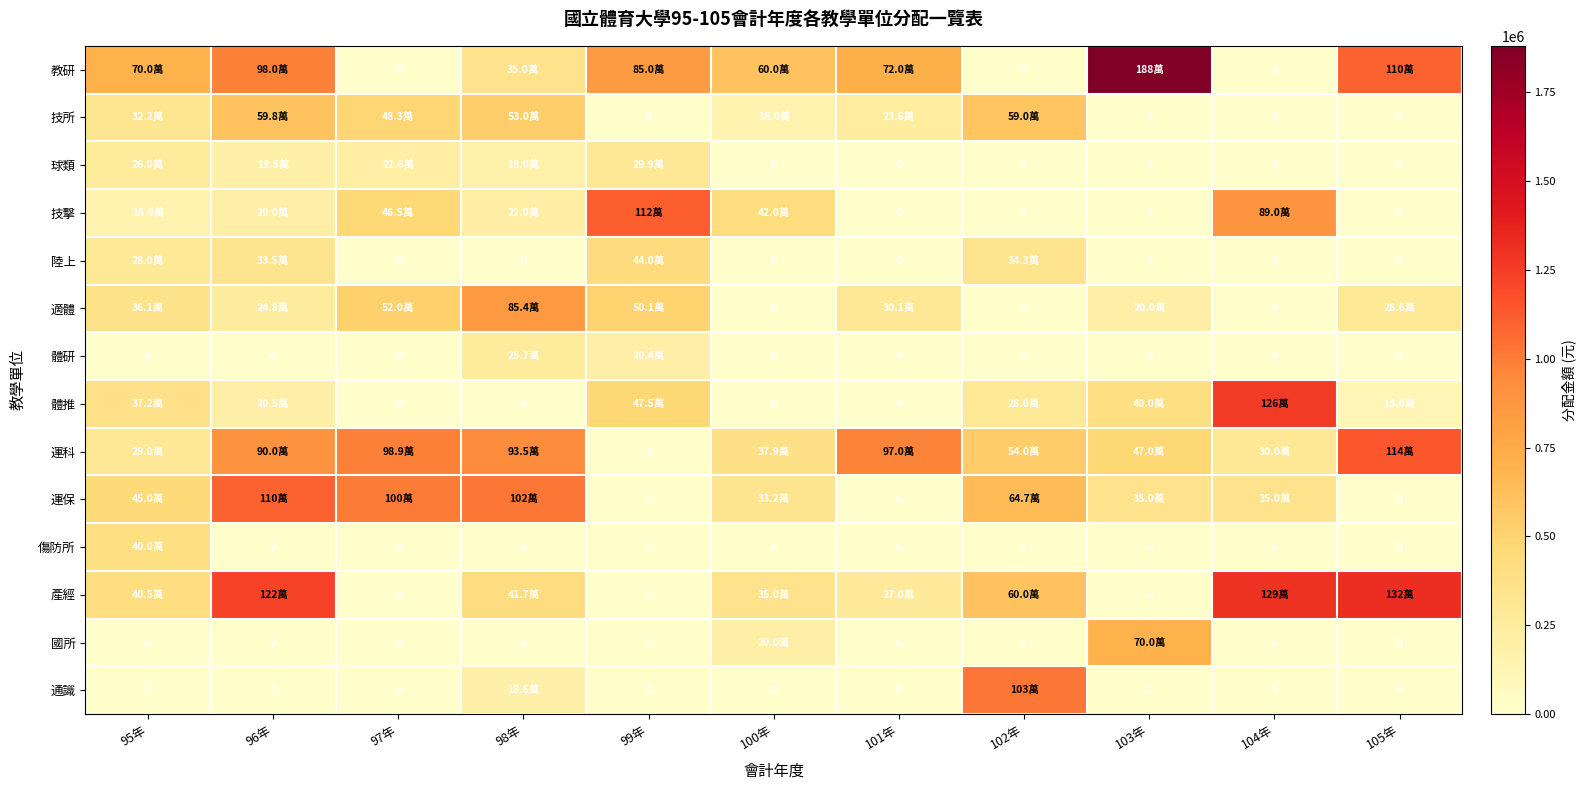

What is the maximum value shown in the chart?

1880000